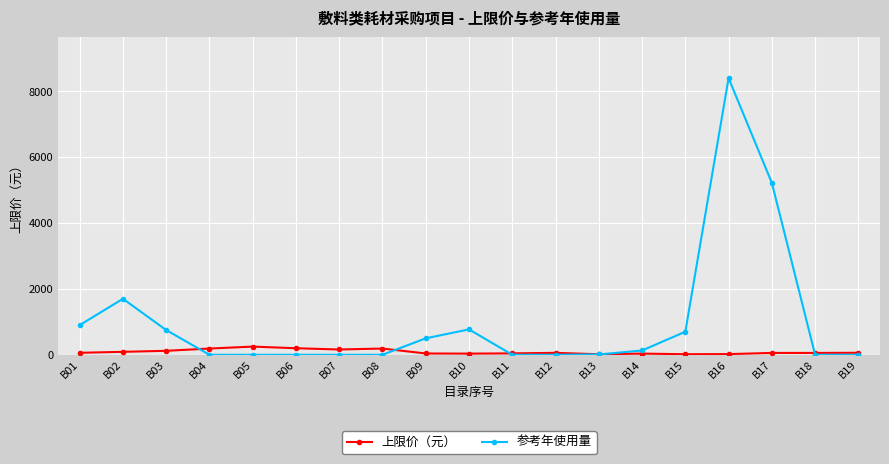

Which series changed the most between B04 and B15?

参考年使用量